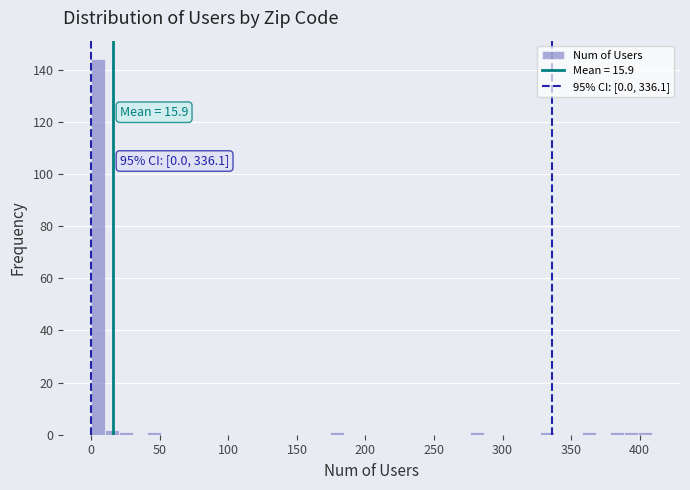

Around what value on the x-axis is the tallest bar? Give the approximate position of its centre, as read against the axis.

5